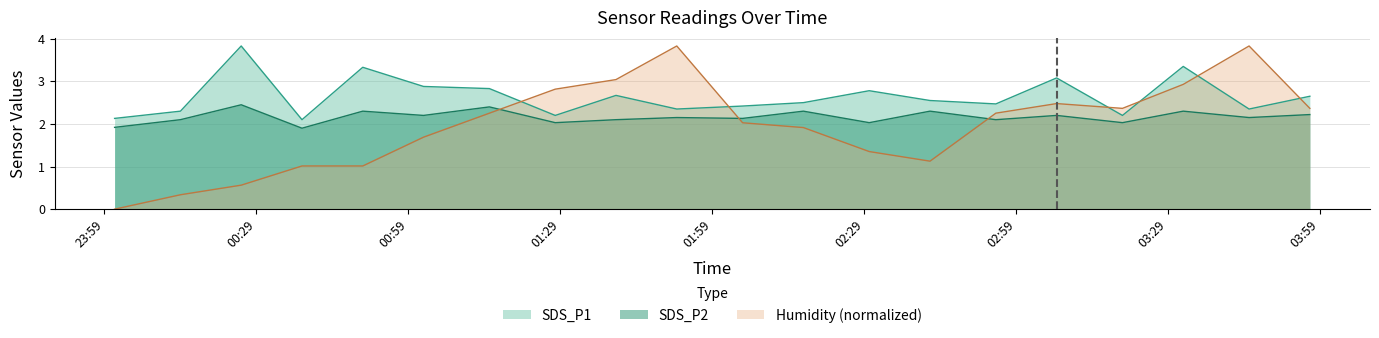

At which label does Humidity reach its peak?

2023/06/27 01:52